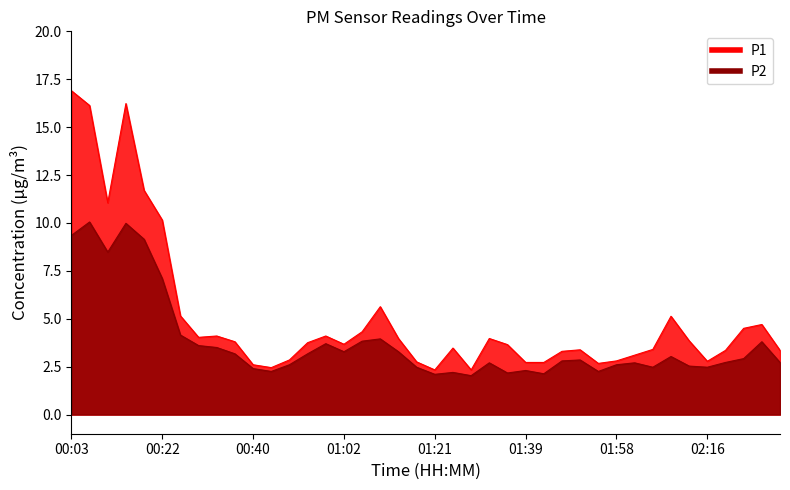

What is the label of the 2nd point from the left?

00:07